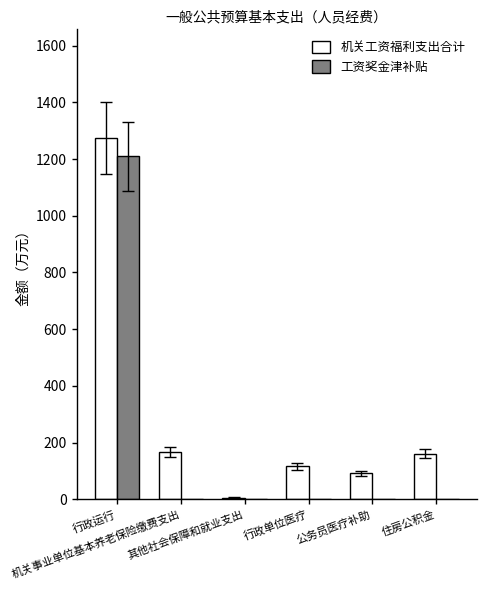

Which series has the widest spread of values?

机关工资福利支出合计